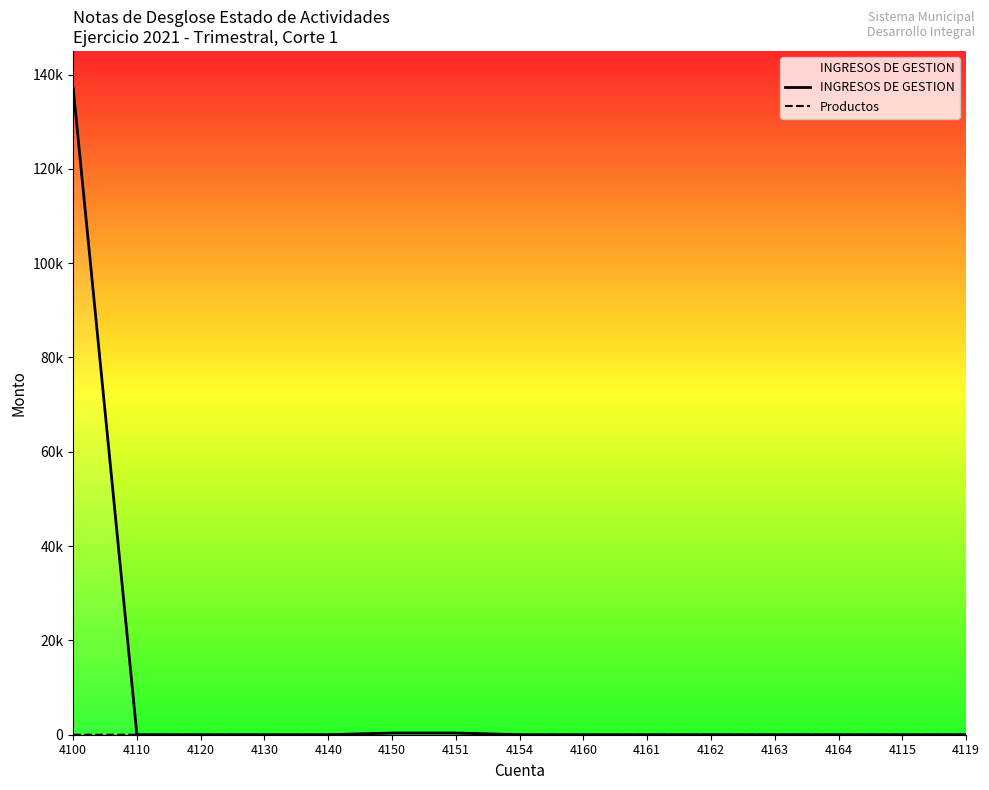

True or false: Productos has more than 0 points higher than both neighbors.

False